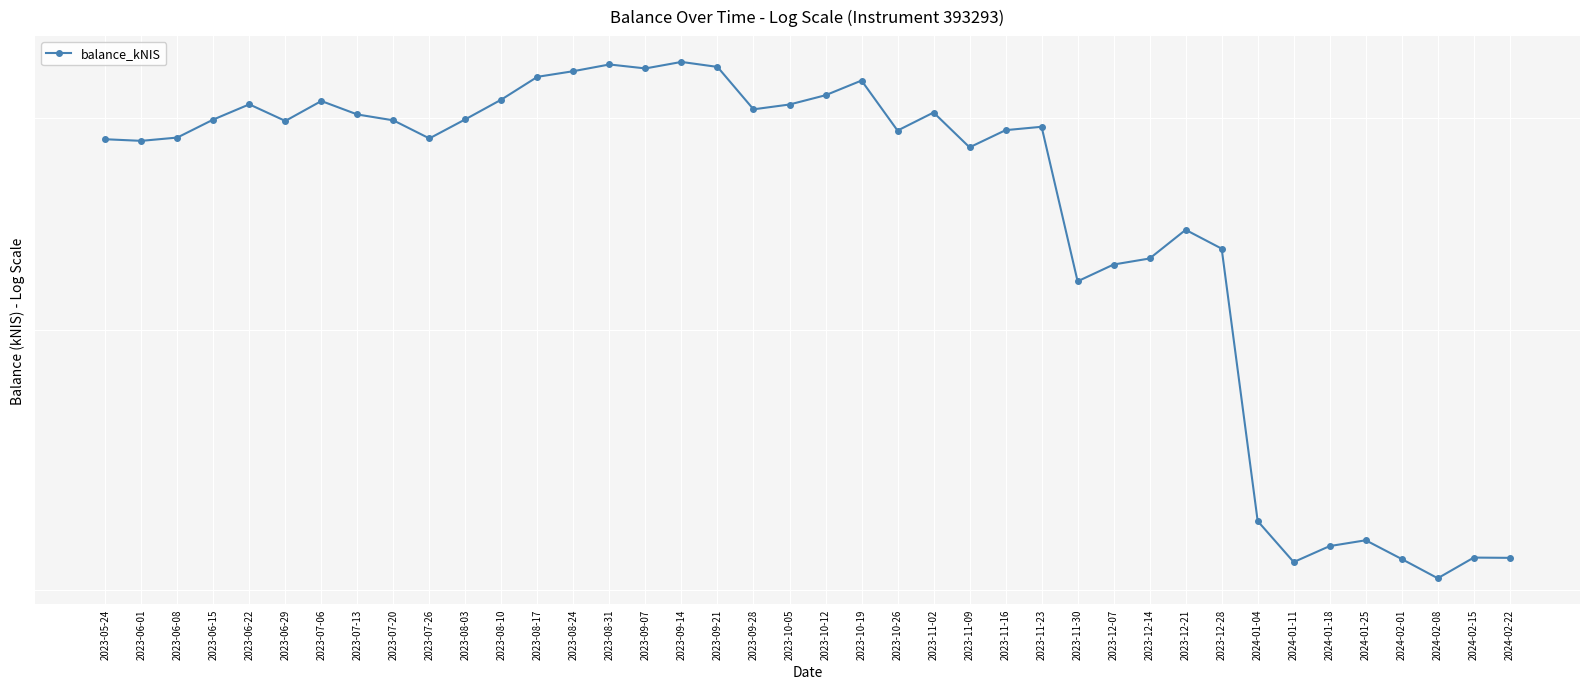

What is the label of the 15th point from the left?

2023-08-31